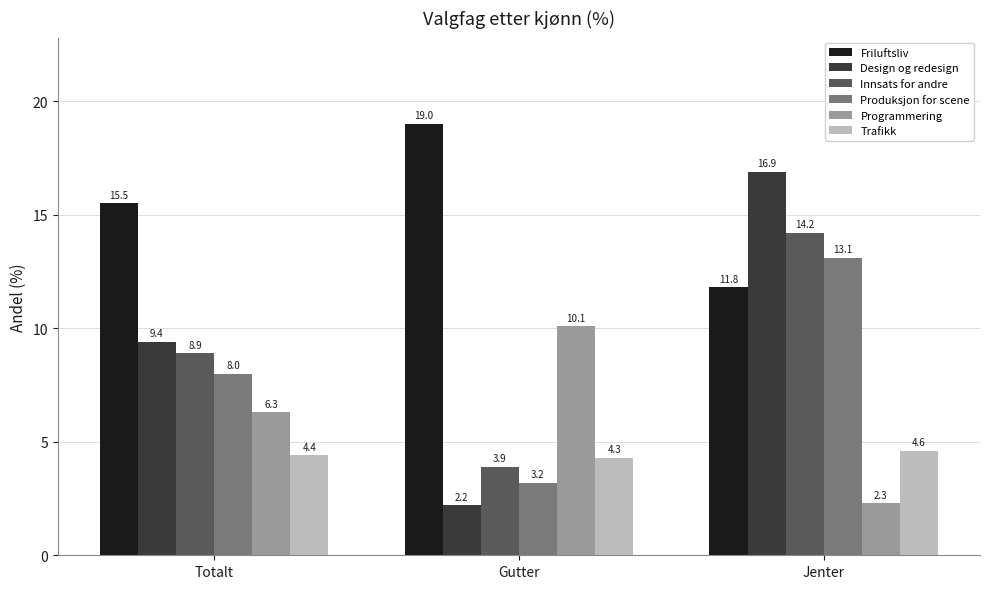

What is the minimum value shown in the chart?

2.2